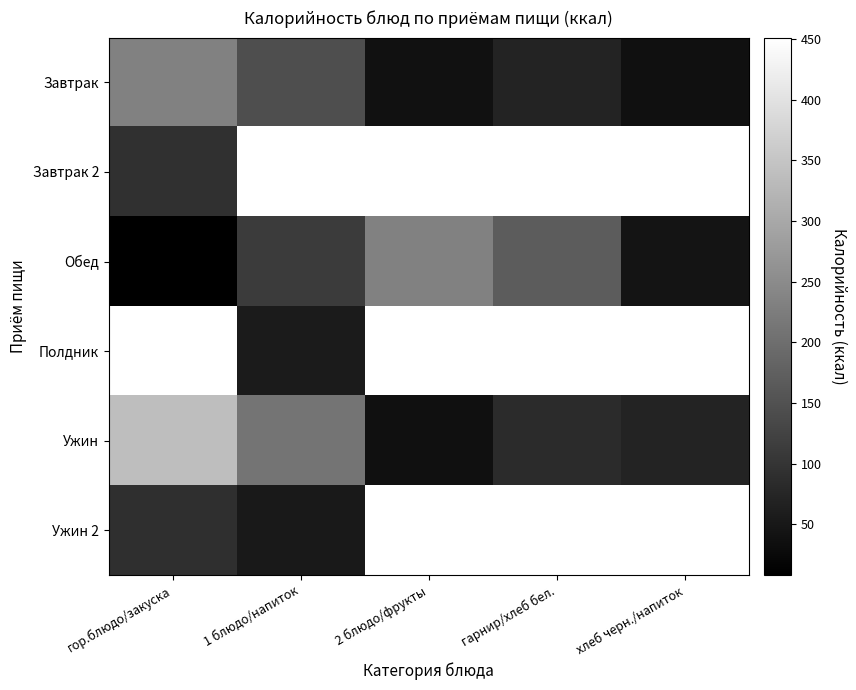

How many data points does each series have?

5